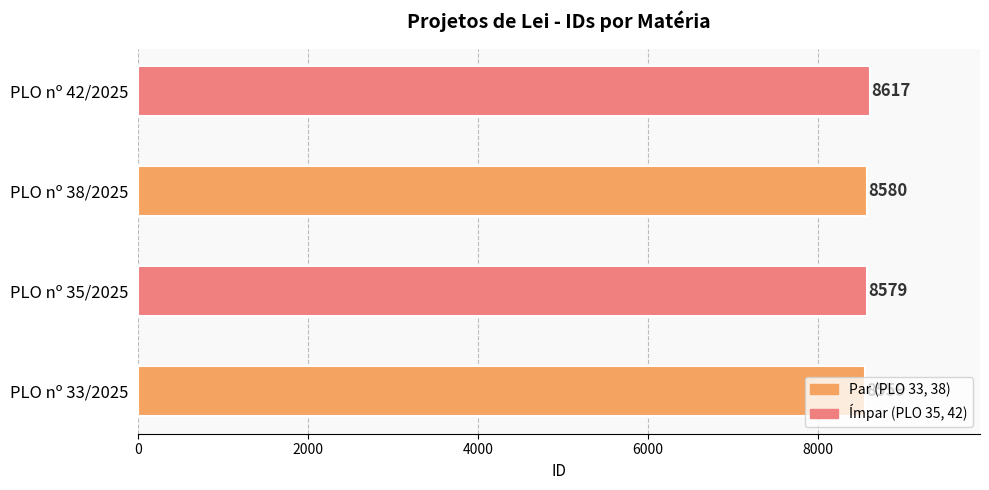

What is the sum of all values?

34335